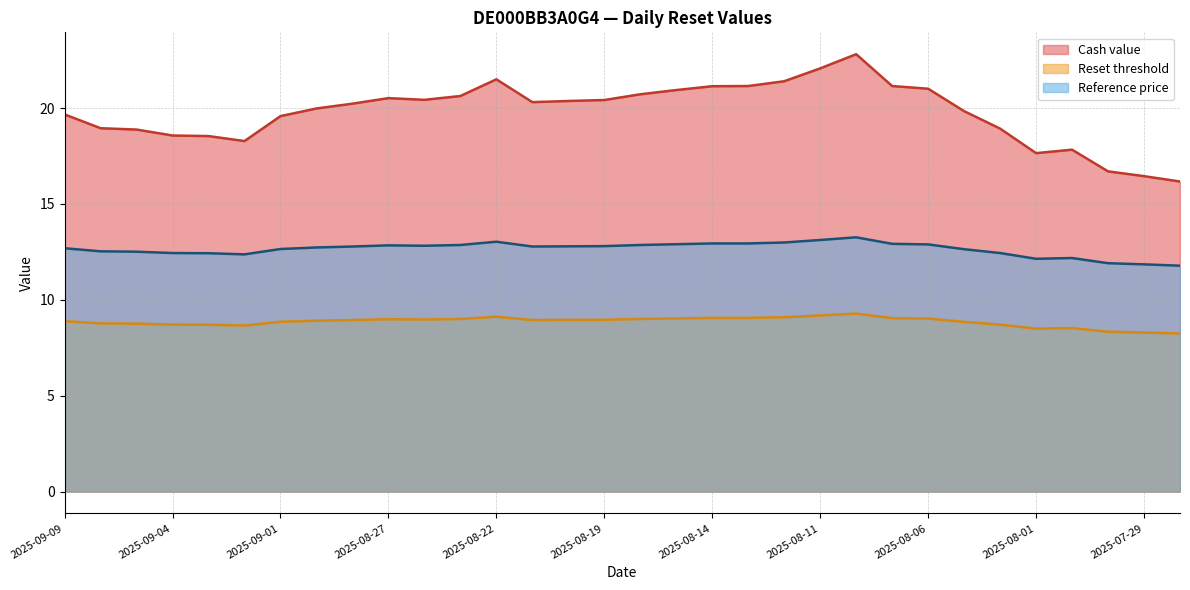

What is the sum of the Reference price values at 2025-08-25 and 2025-08-22?

25.9